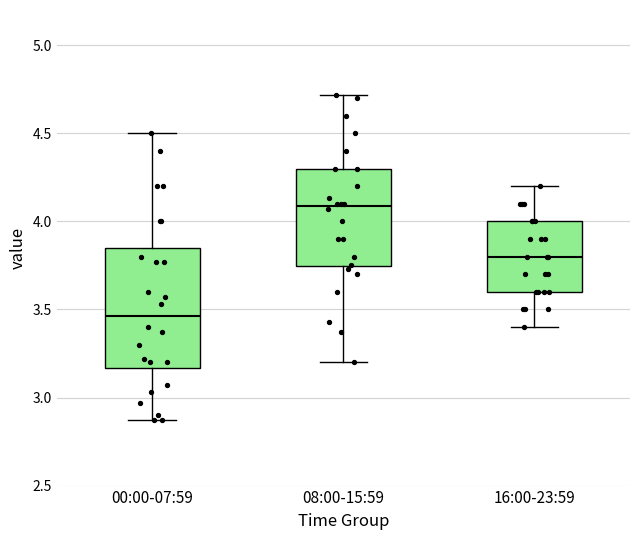

Where does the upper whisker of the box for 08:00-15:59 end on the y-axis? The values are not printed on the chart, so give them approximately, as read against the axis.

4.70